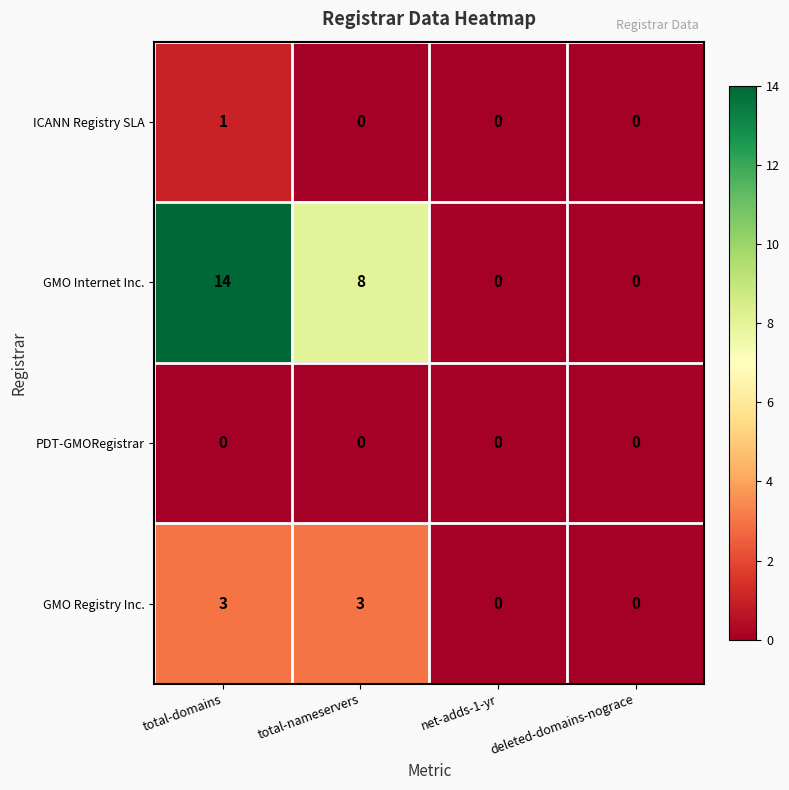

At how many categories does at least one series exceed 10?

1